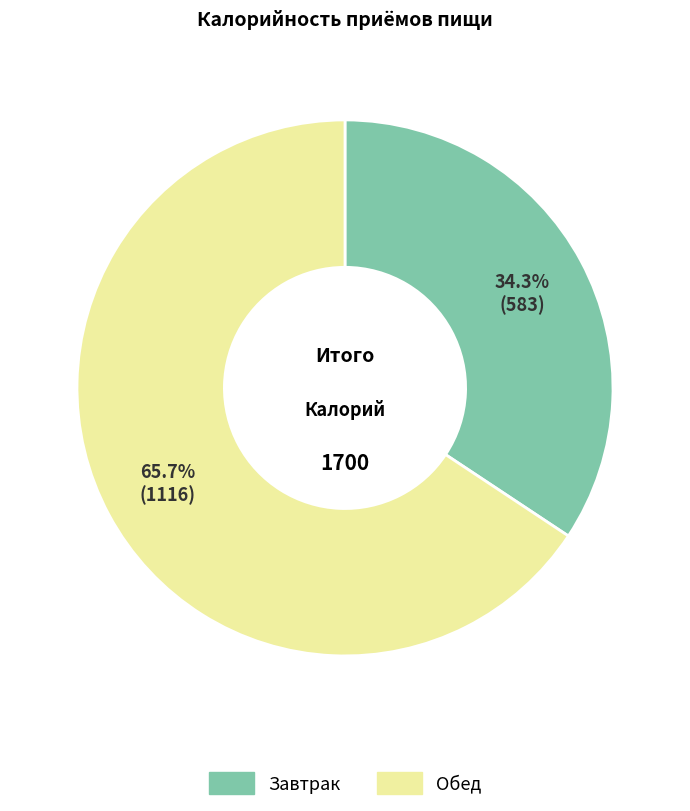

Is there any slice that represents more than half of the pie?

Yes